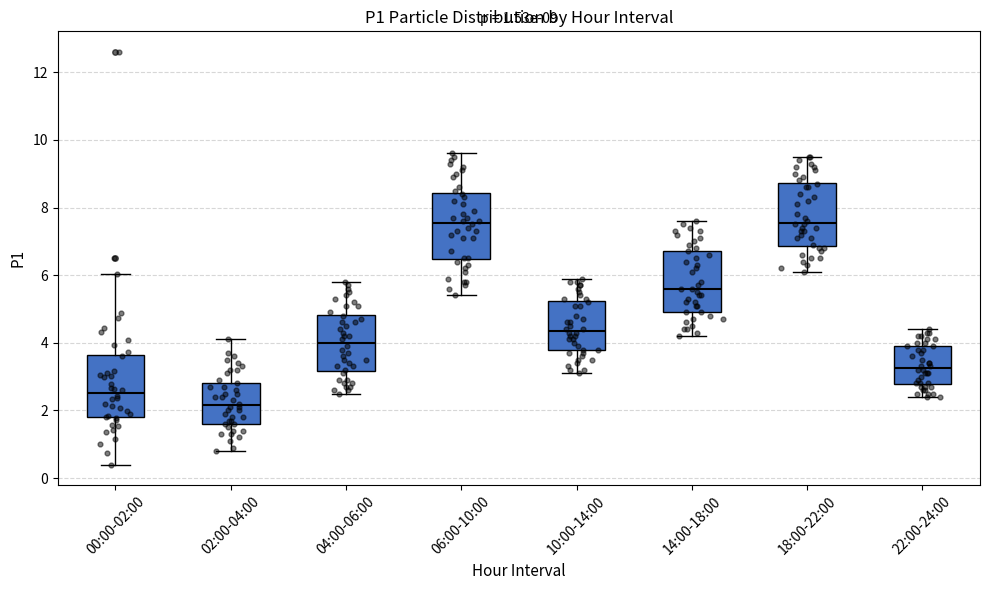

Which box has the lowest median line?

02:00-04:00